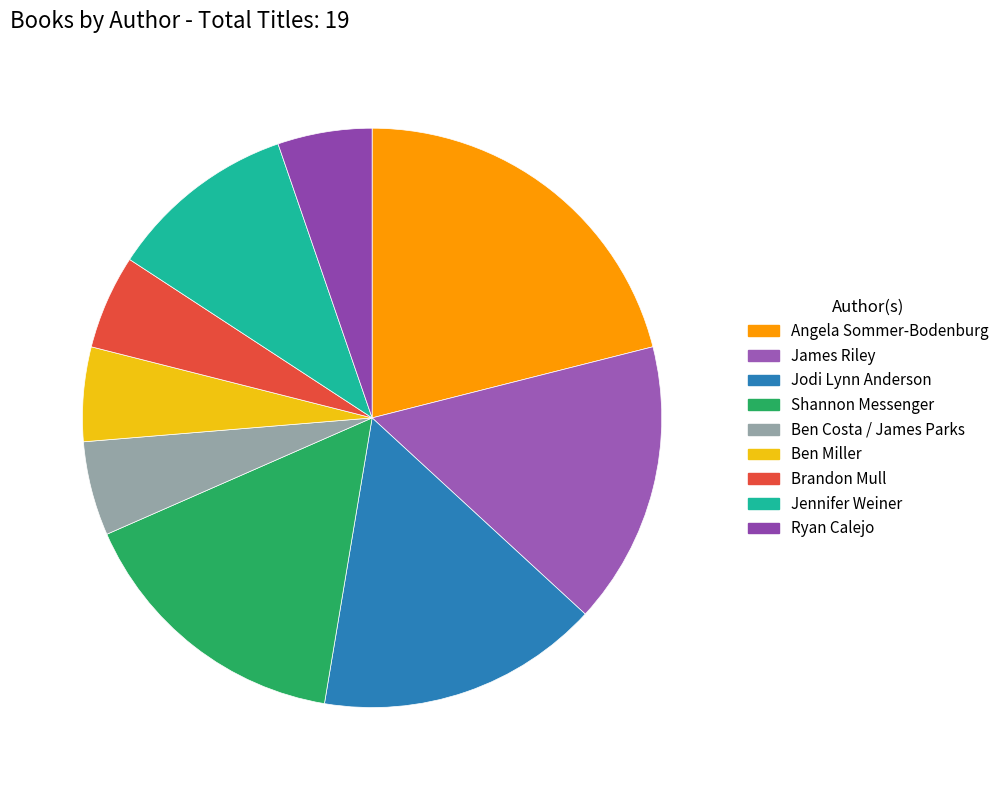

Count the number of slices in the pie.

9